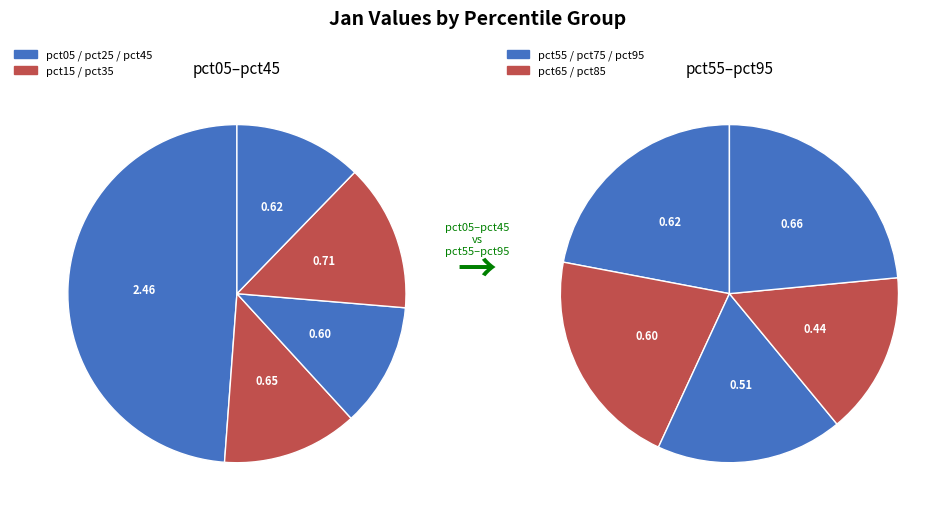

What is the largest slice in the pie chart?

pct05